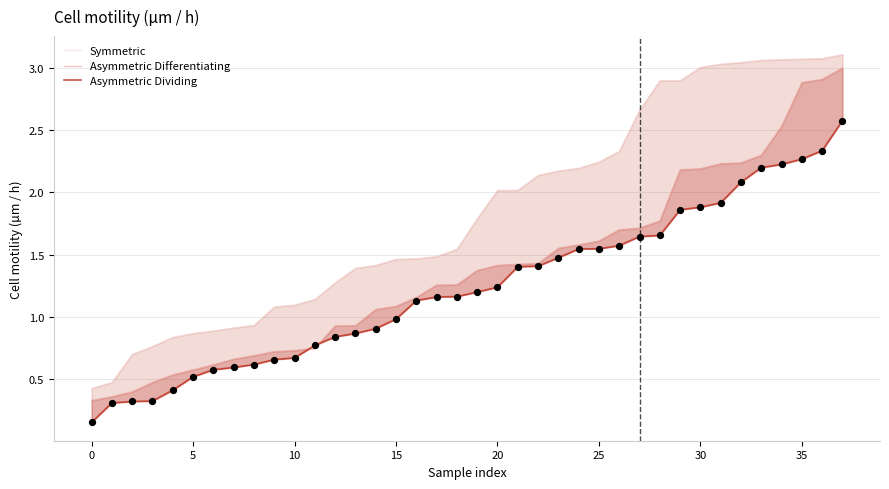

Which series has the largest total across all categories?

Symmetric